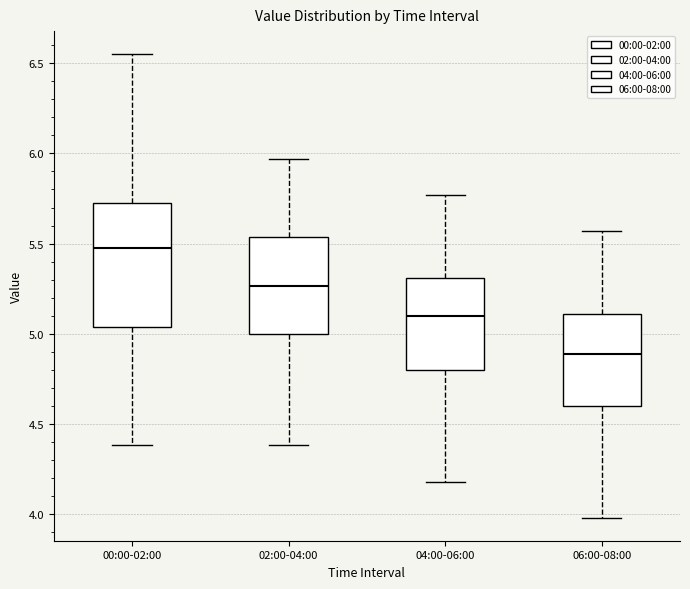

Reading left to right, read every box against the y-axis: the position of its median line, the range the box covers, and the ends of its whiskers. The values are not printed on the chart, so give them approximately, as read against the axis.

00:00-02:00: median 5.50, box 5.05 to 5.70, whiskers 4.40 to 6.55
02:00-04:00: median 5.25, box 5.00 to 5.55, whiskers 4.40 to 5.95
04:00-06:00: median 5.10, box 4.80 to 5.30, whiskers 4.20 to 5.75
06:00-08:00: median 4.90, box 4.60 to 5.10, whiskers 4.00 to 5.55